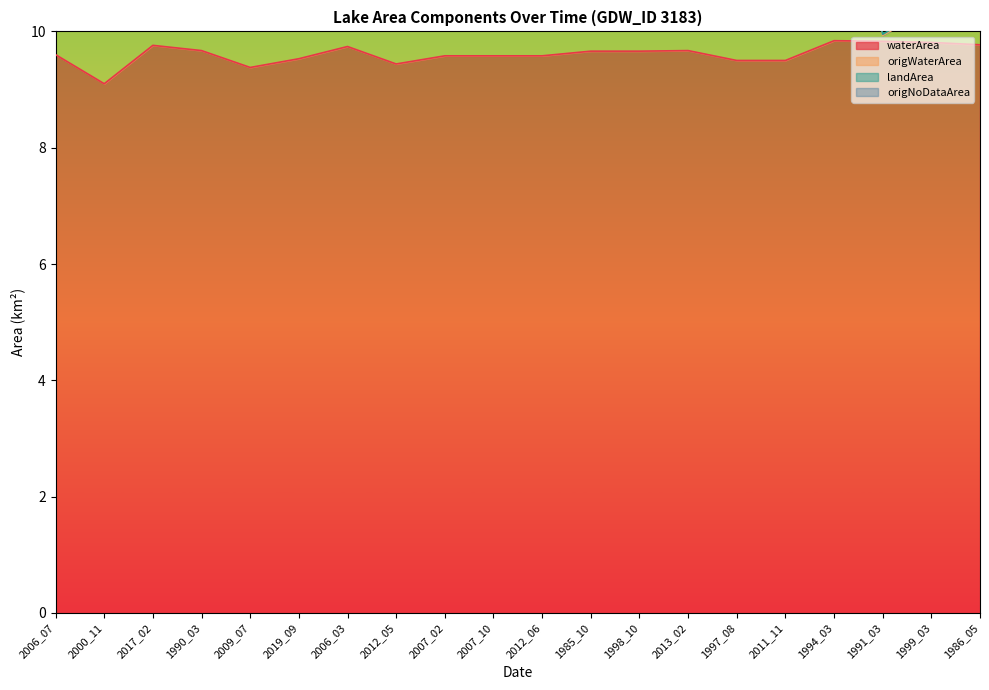

Is it true that origWaterArea equals 11.3 at 1997_08?

False